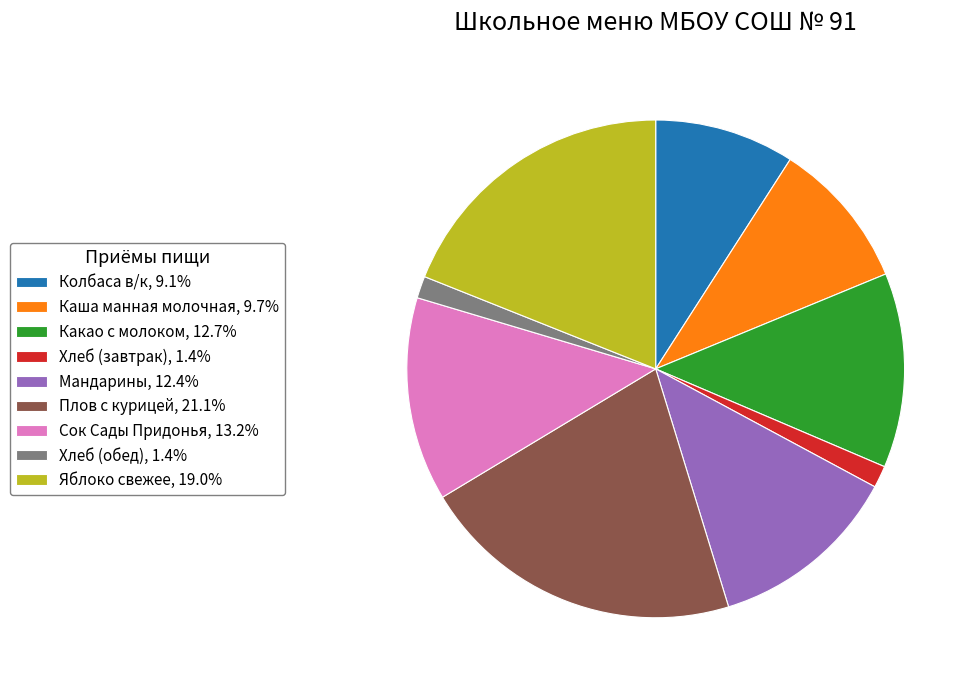

Approximately how many times larger is the value at Яблоко свежее, 19.0% compared to Каша манная молочная, 9.7%?

2.0